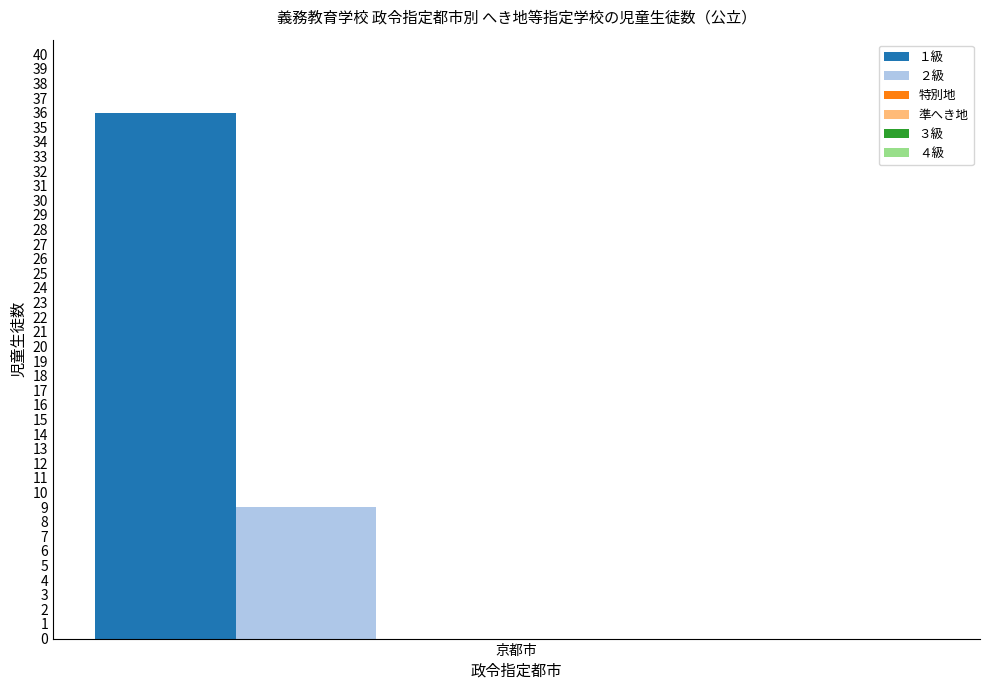

Rank the series by their maximum value, from highest to lowest.

１級, ２級